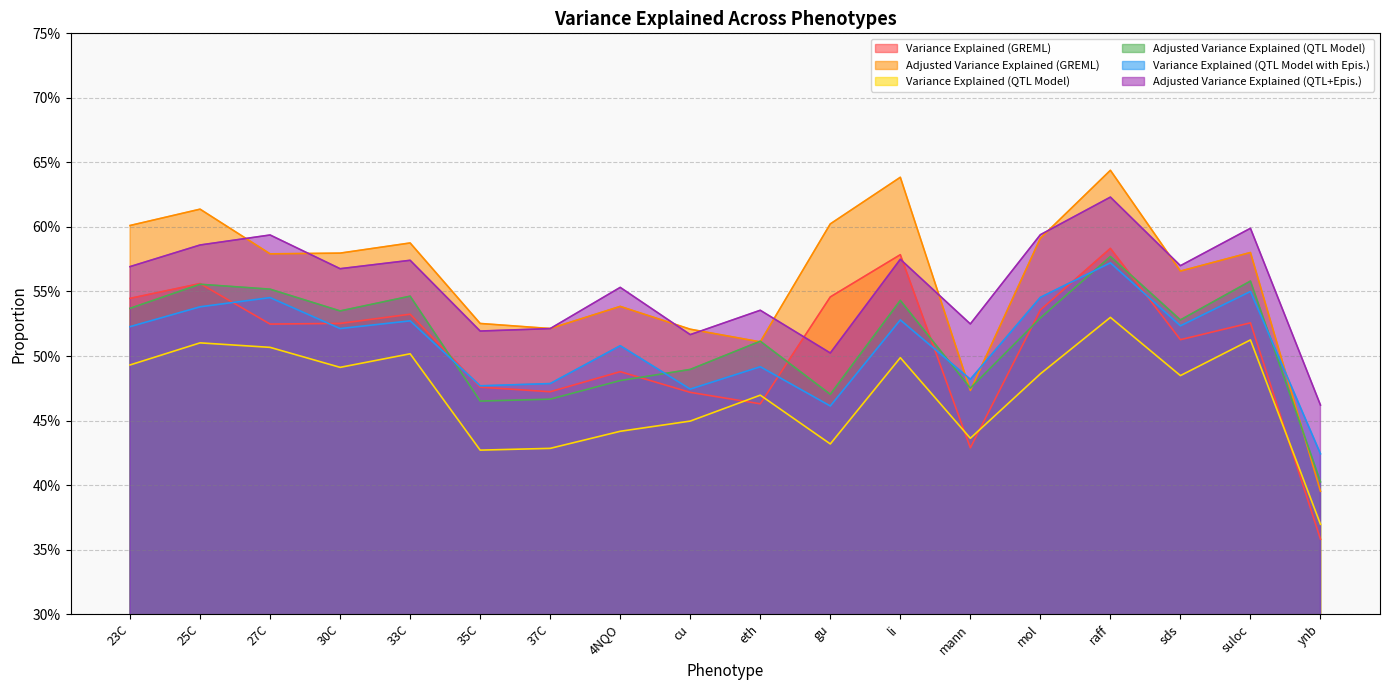

What value does the Variance Explained (QTL Model with Epis.) series have at 35C?

0.5